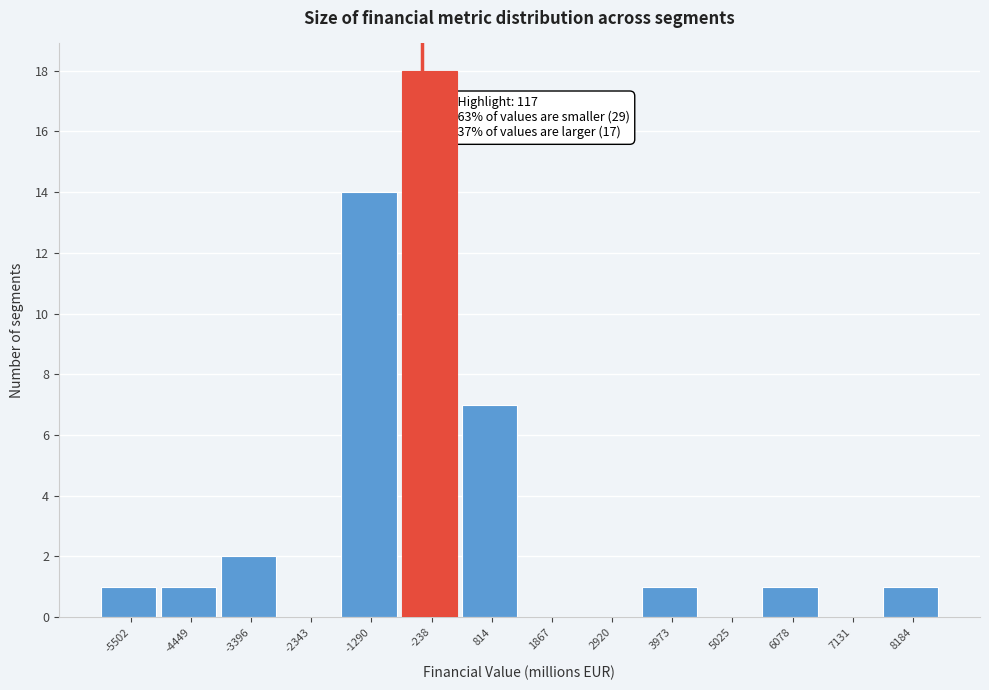

Reading left to right, what are all the values shown in this chart?

-5502=1	-4449=1	-3396=2	-2343=0	-1290=14	-238=18	814=7	1867=0	2920=0	3973=1	5025=0	6078=1	7131=0	8184=1